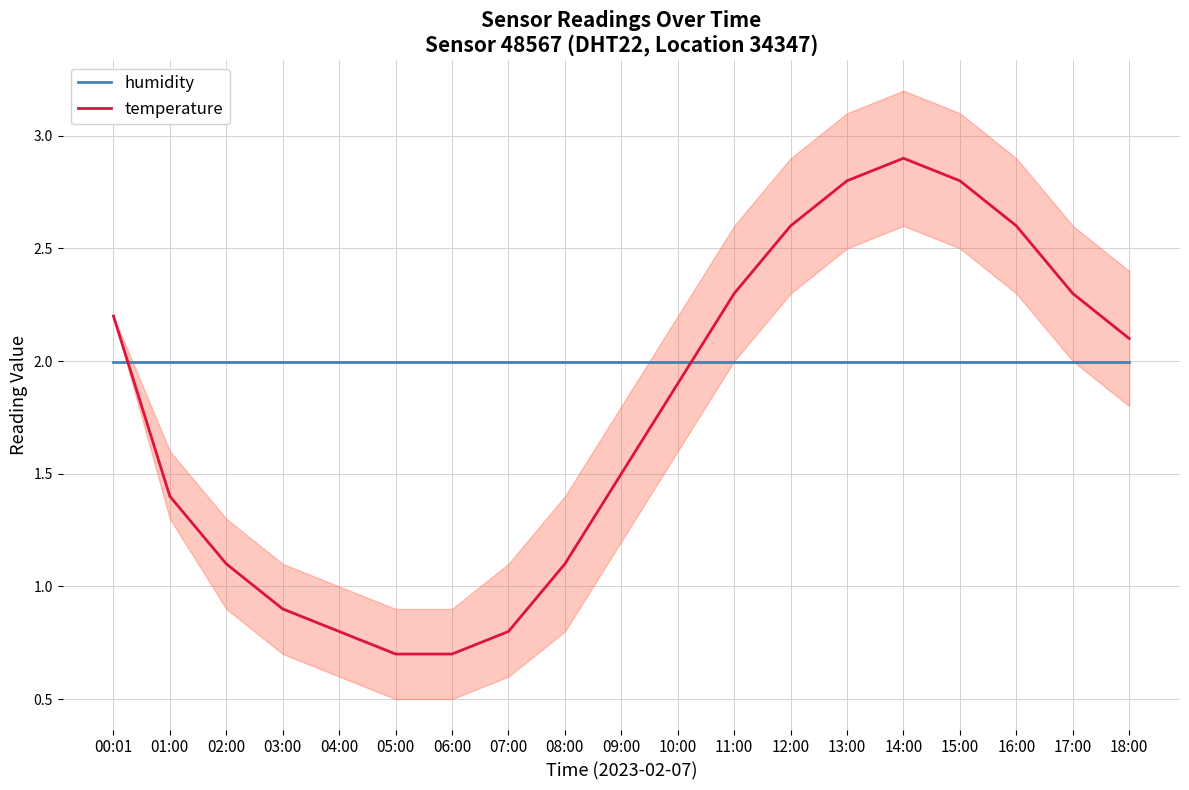

Rank the series at 02:00 from highest to lowest value.

humidity, temperature